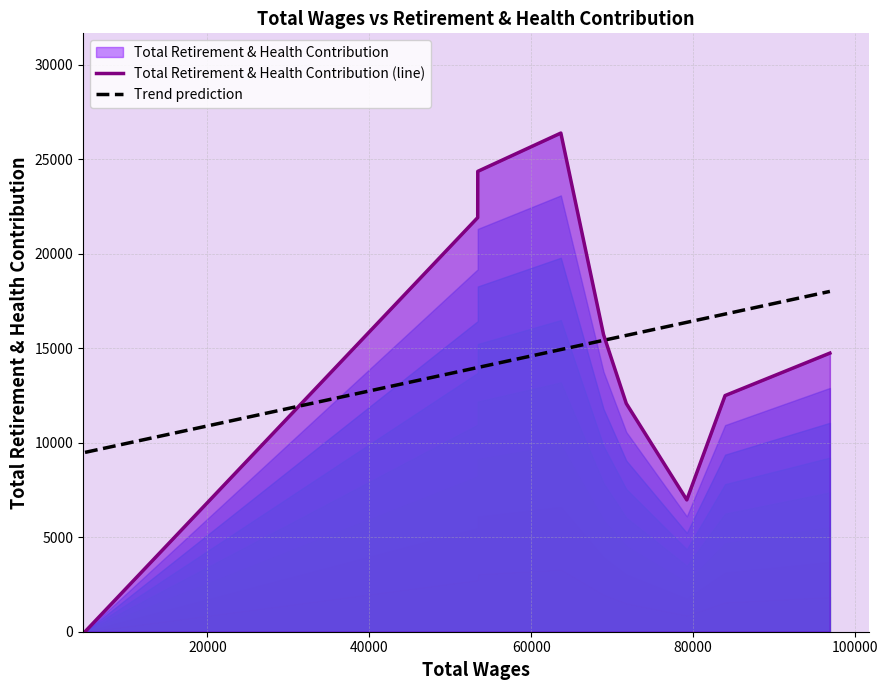

What is the maximum value for Total Retirement & Health Contribution (line)?

26388